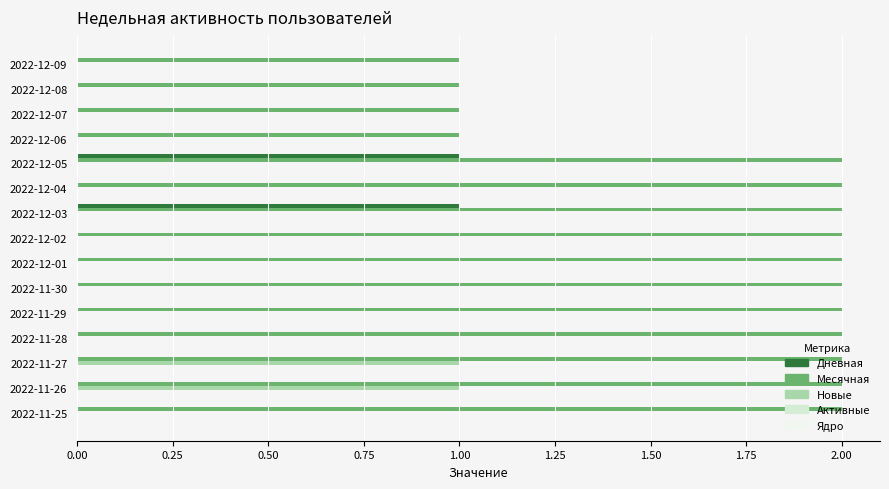

What is the total value across all series at 2022-12-03?

3